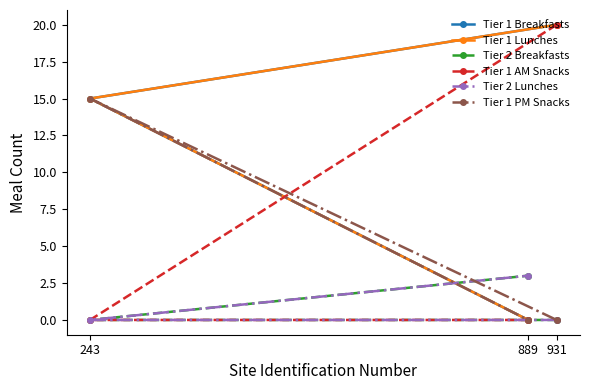

Which category has the lowest value in the Tier 1 PM Snacks series?

931